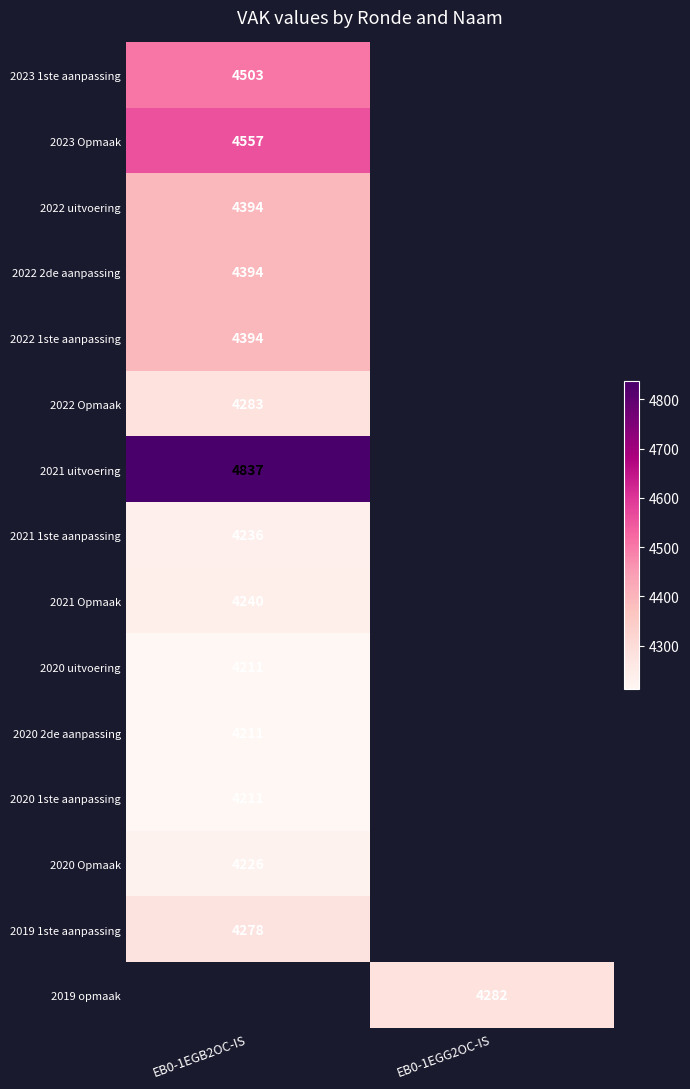

The value of 2019 opmaak at EB0-1EGG2OC-IS is 4282. True or false?

True